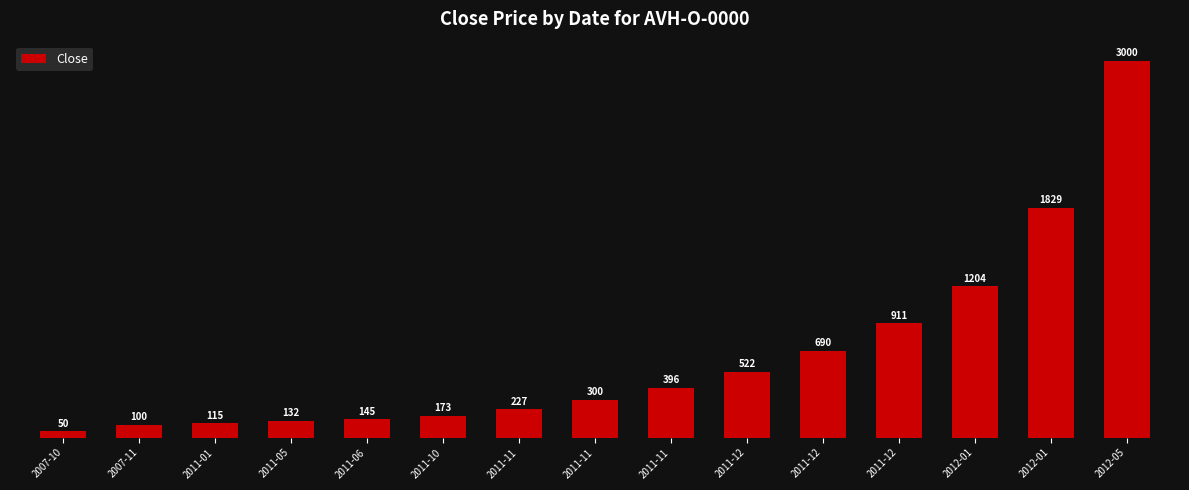

What is the sum of all values?

9794